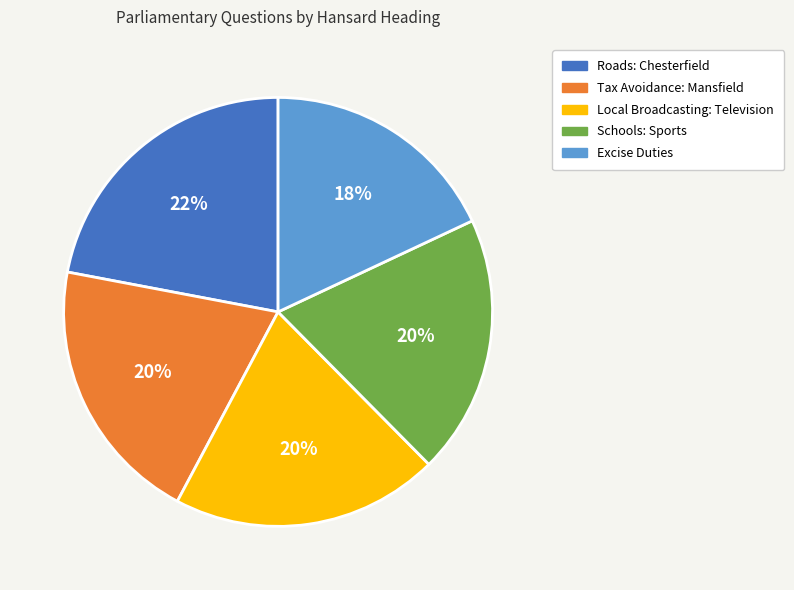

Which category has the biggest portion of the pie?

Roads: Chesterfield